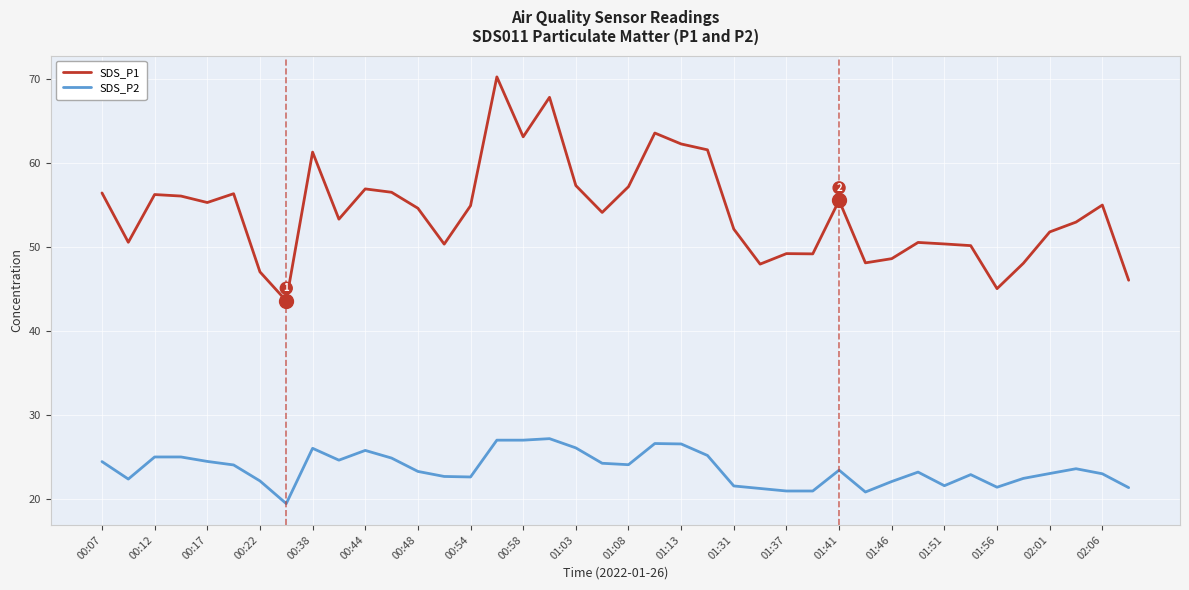

Which series has the largest total across all categories?

SDS_P1